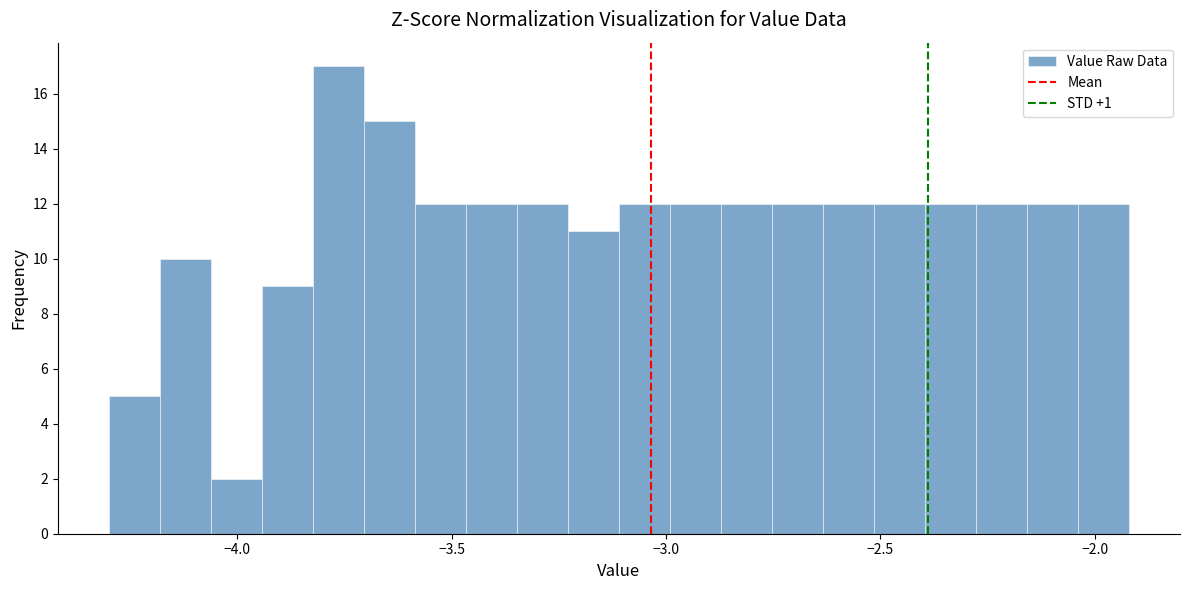

Around what value on the x-axis is the tallest bar? Give the approximate position of its centre, as read against the axis.

-3.75